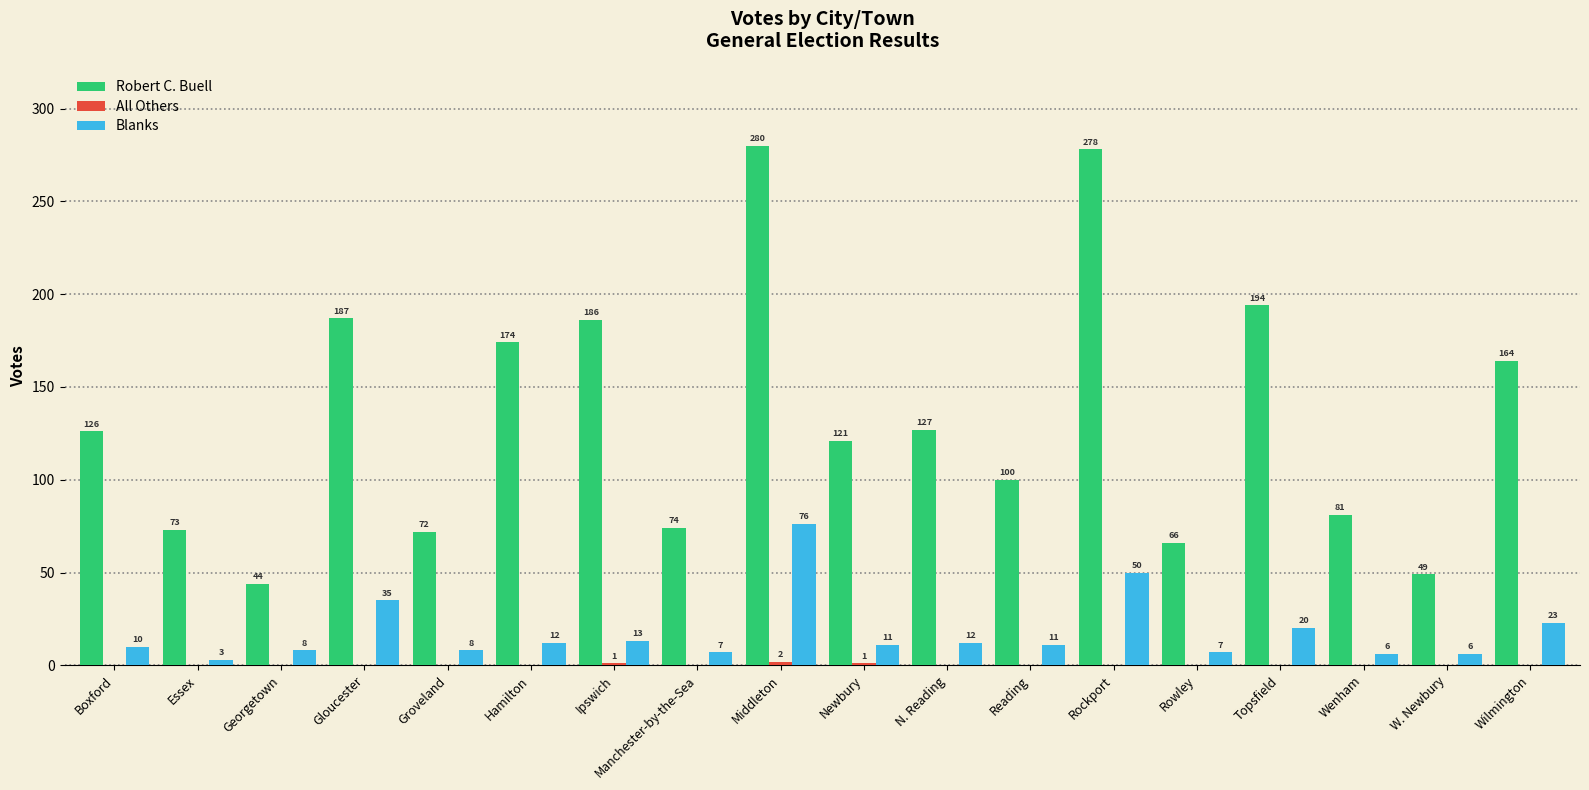

Is the value of Blanks at Georgetown greater than the value of Robert C. Buell at Hamilton?

No